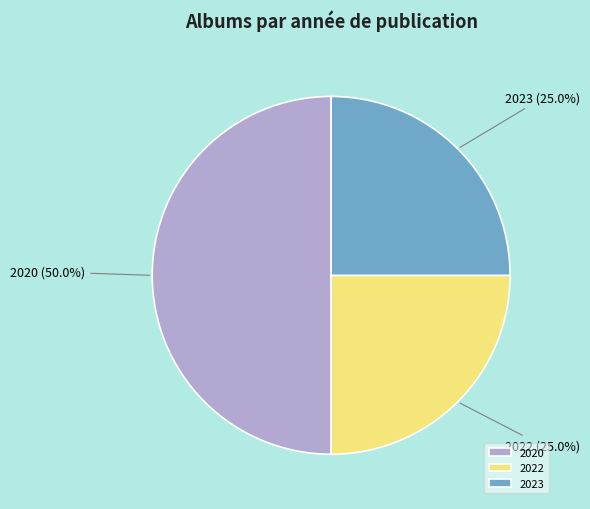

How many segments does this pie chart have?

3